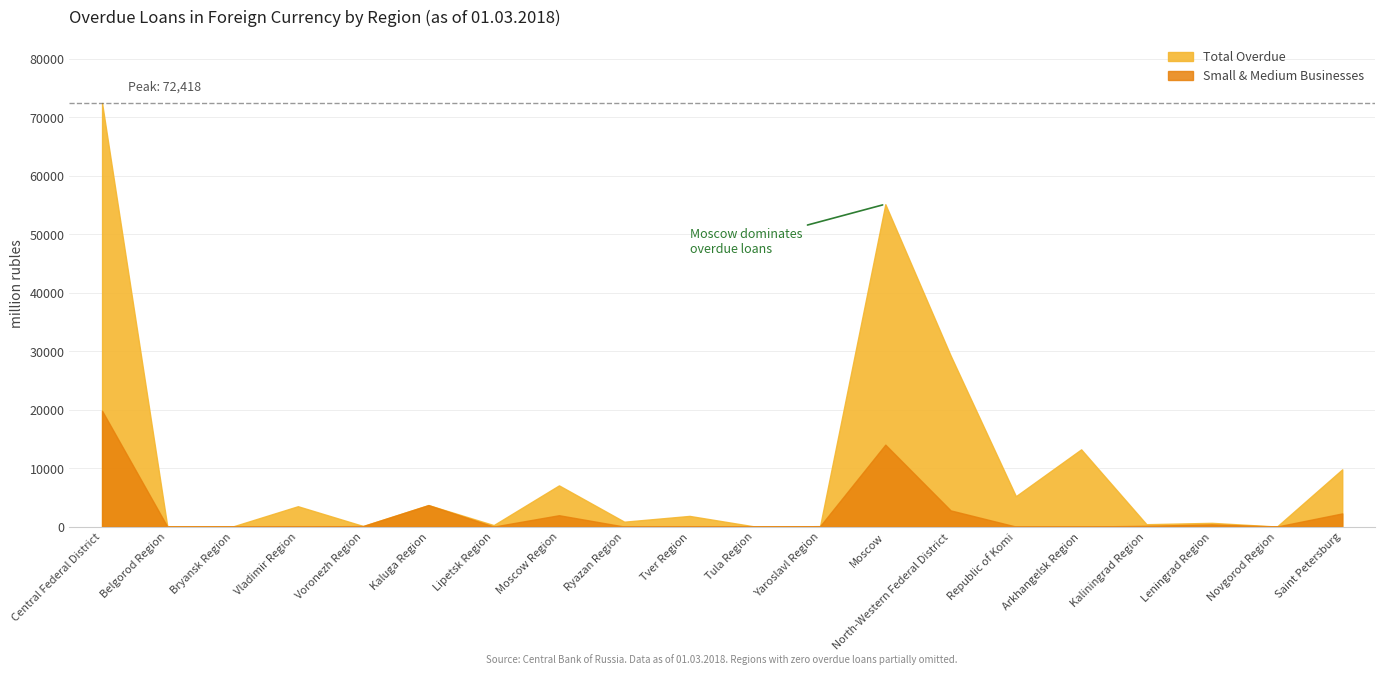

At which category is the sum across all series the highest?

Central Federal District